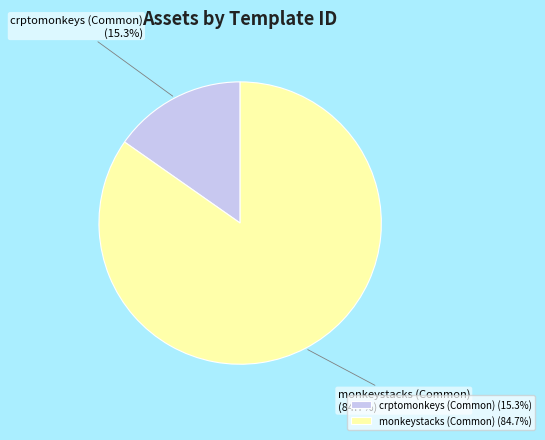

How many slices are in this pie chart?

2